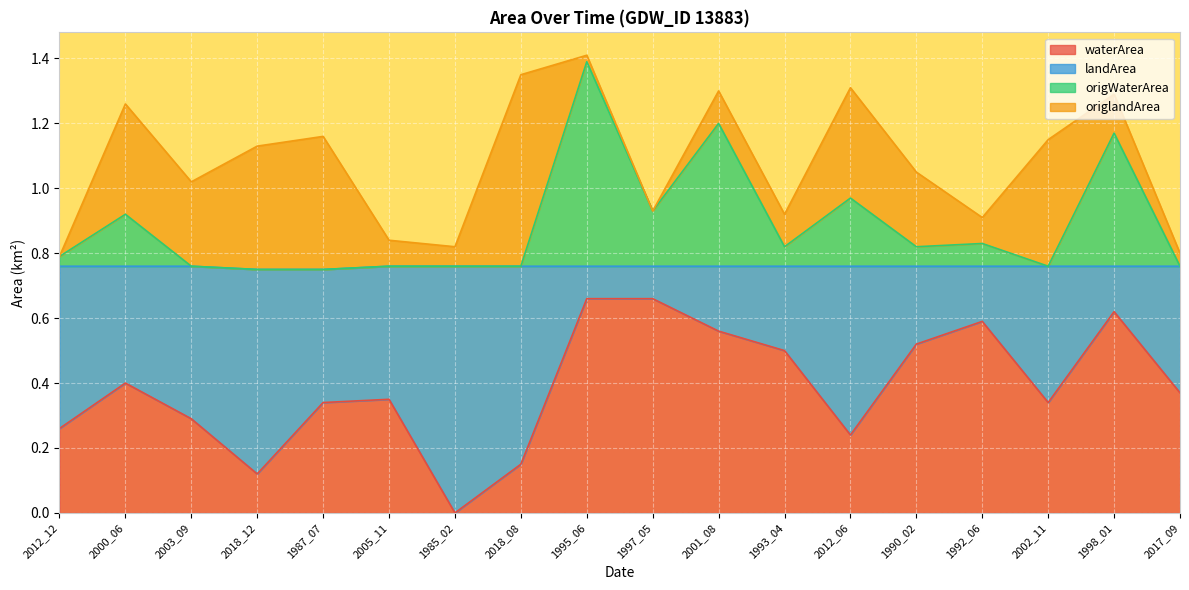

Count the waterArea values in the range 0 to 1.

18